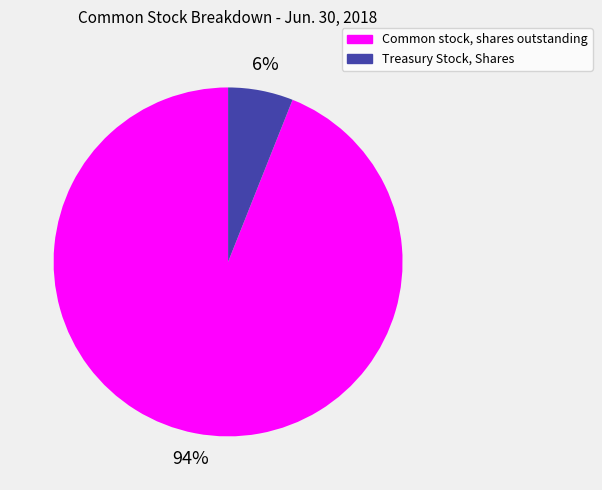

Which has a higher value, Common stock, shares outstanding or Treasury Stock, Shares?

Common stock, shares outstanding